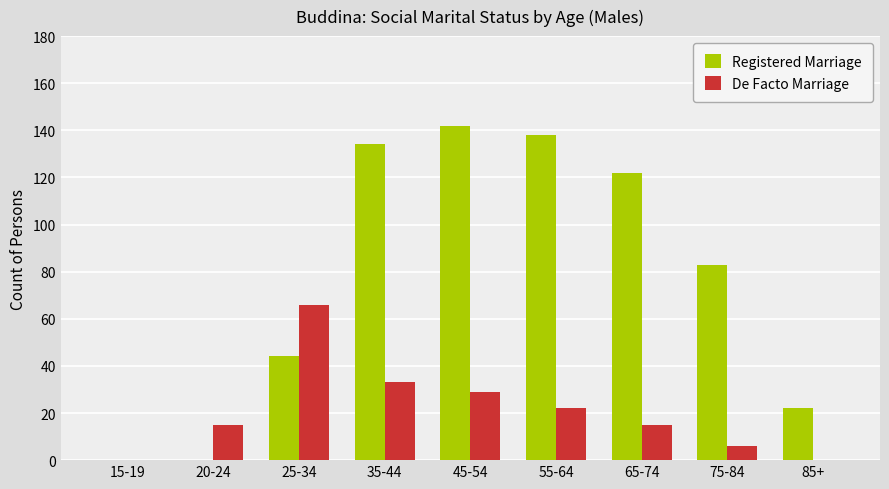

What is the maximum value shown in the chart?

142